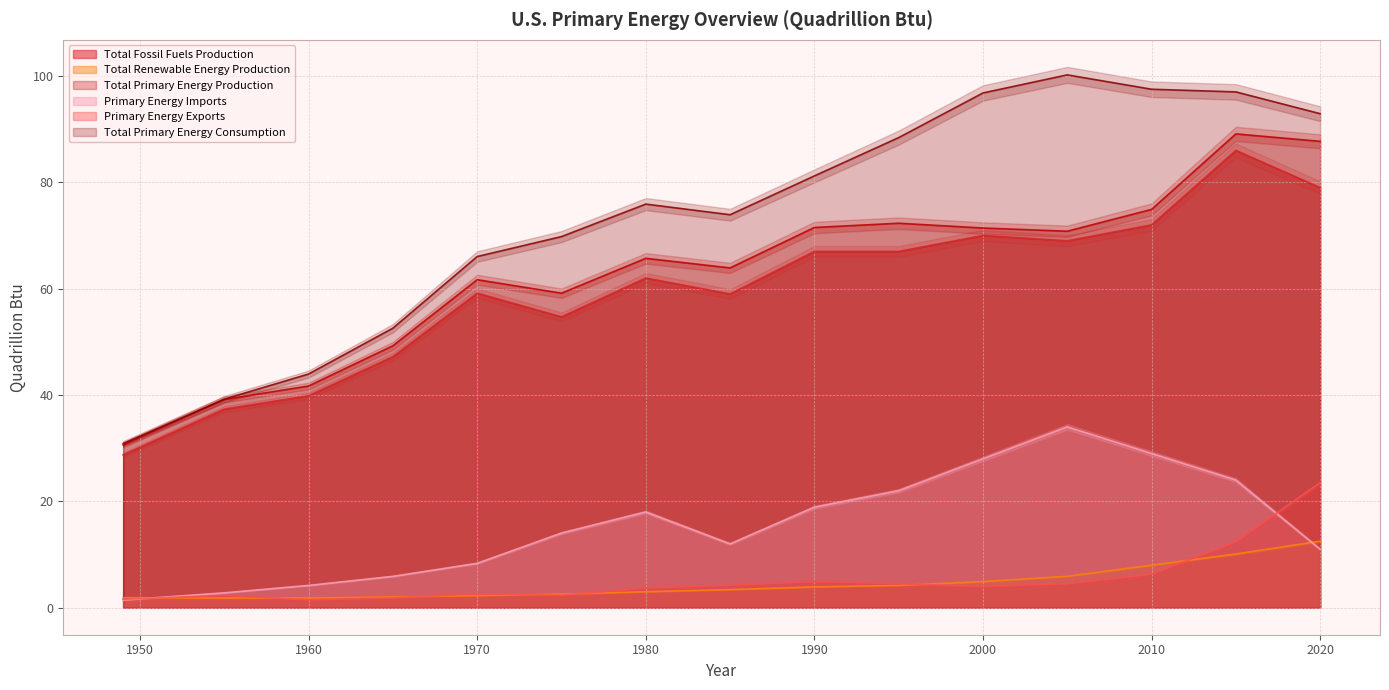

How many lines are shown in the chart?

6